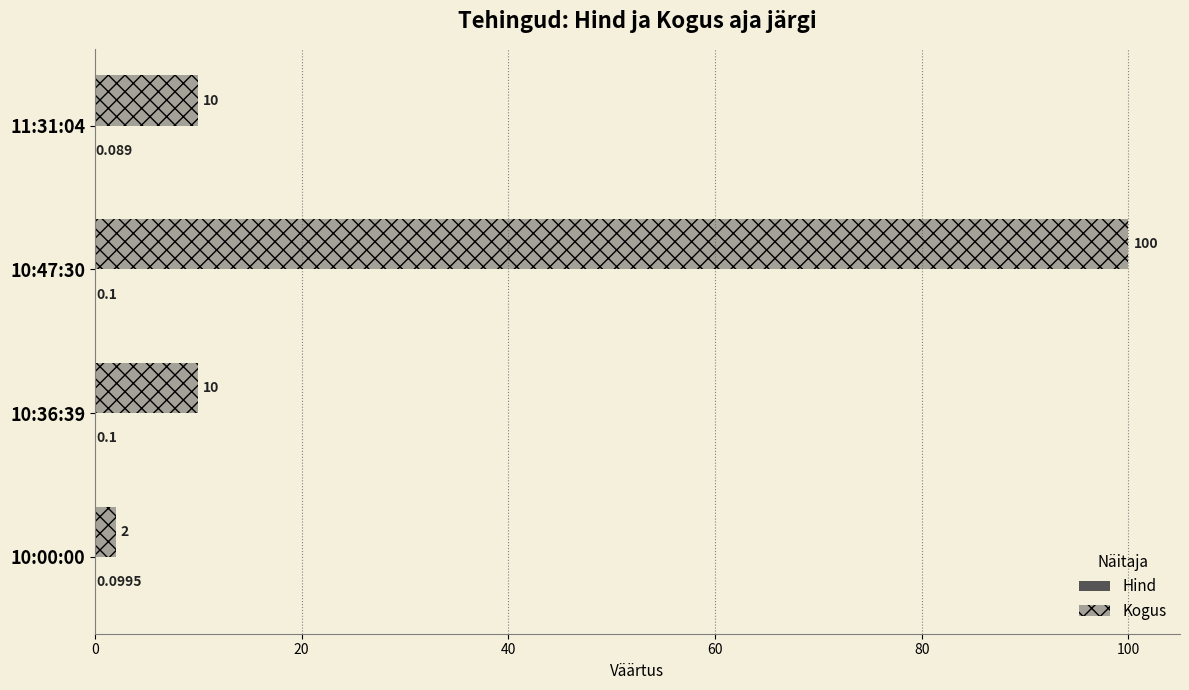

Count the number of data series in this chart.

2